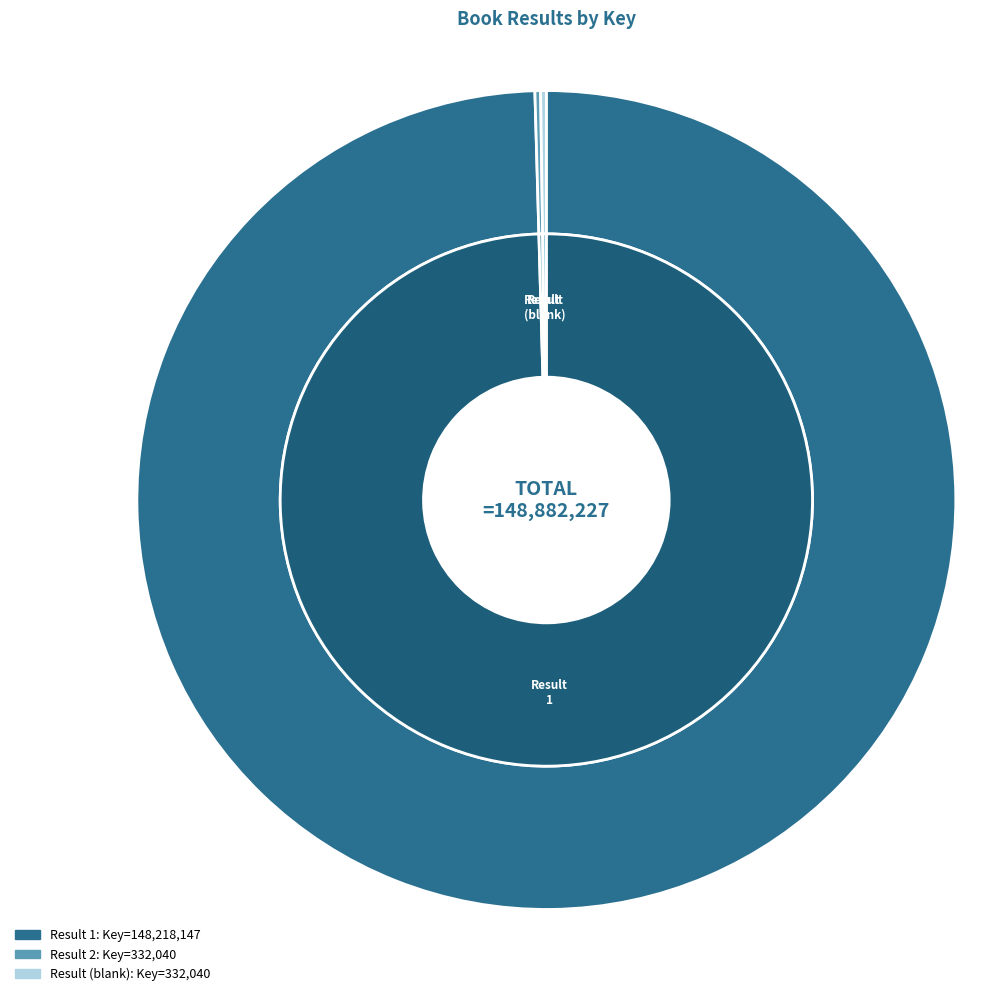

True or false: 2 accounts for 0% of the total.

True